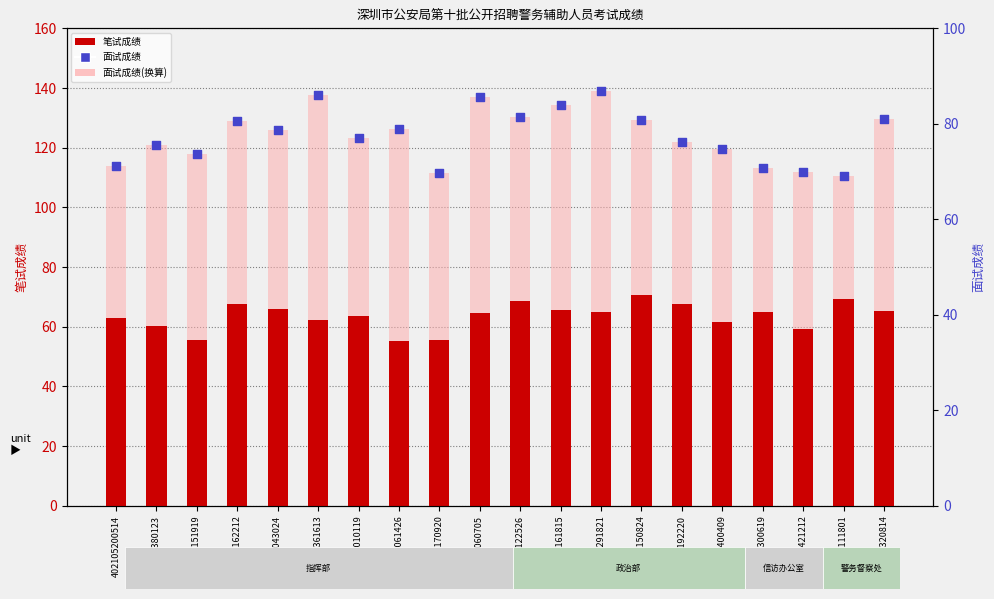

Which series has the largest total across all categories?

面试成绩(换算)